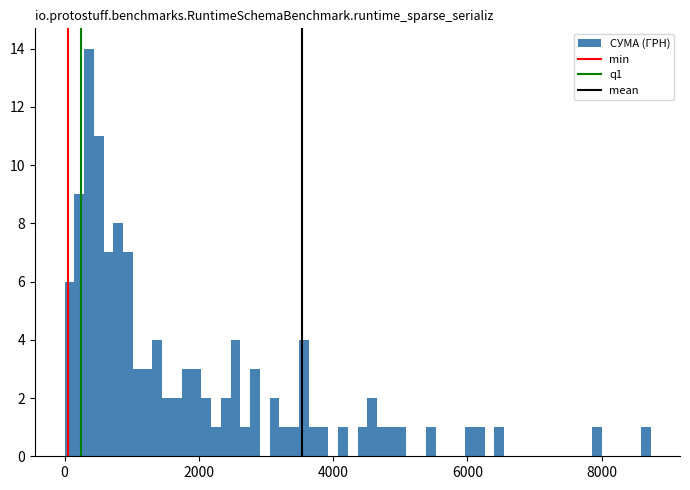

Read against the x-axis, roughly where is the centre of the tallest bar?

400